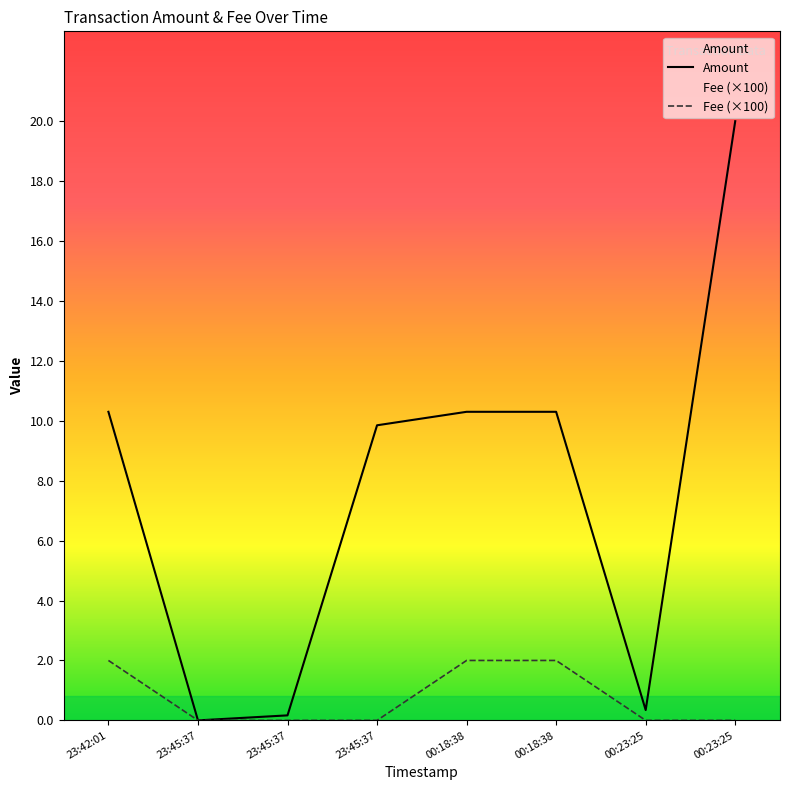

How many data points in Fee (×100) are above 0?

3